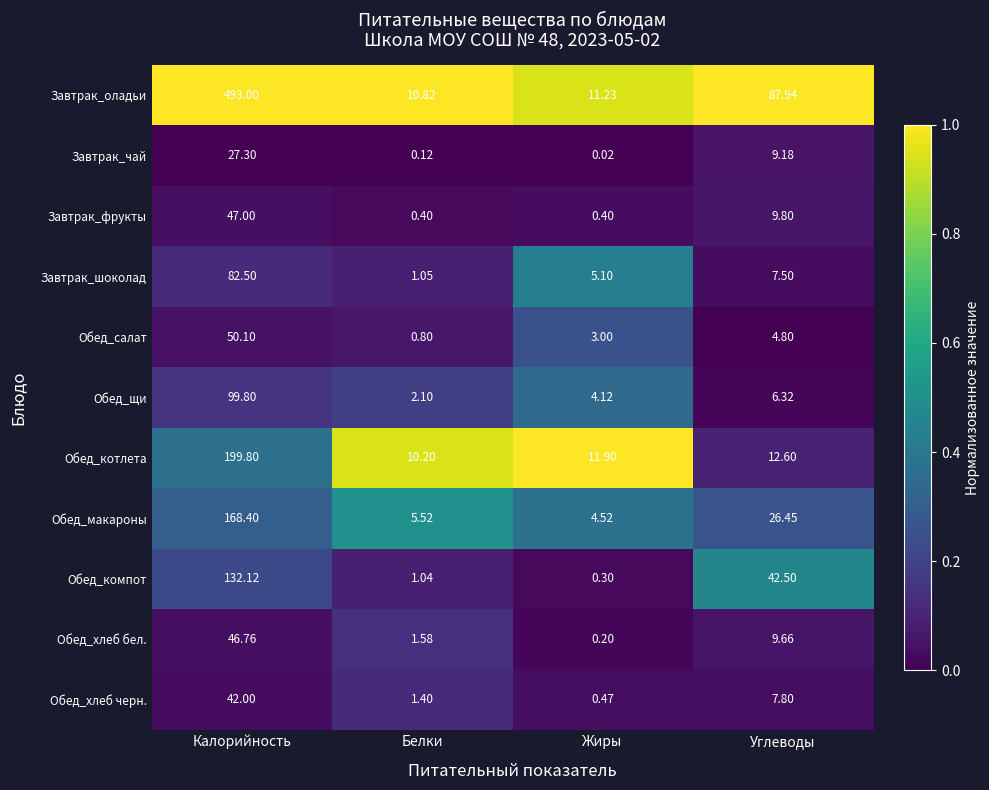

How many values in the Обед_салат series are below 4?

2